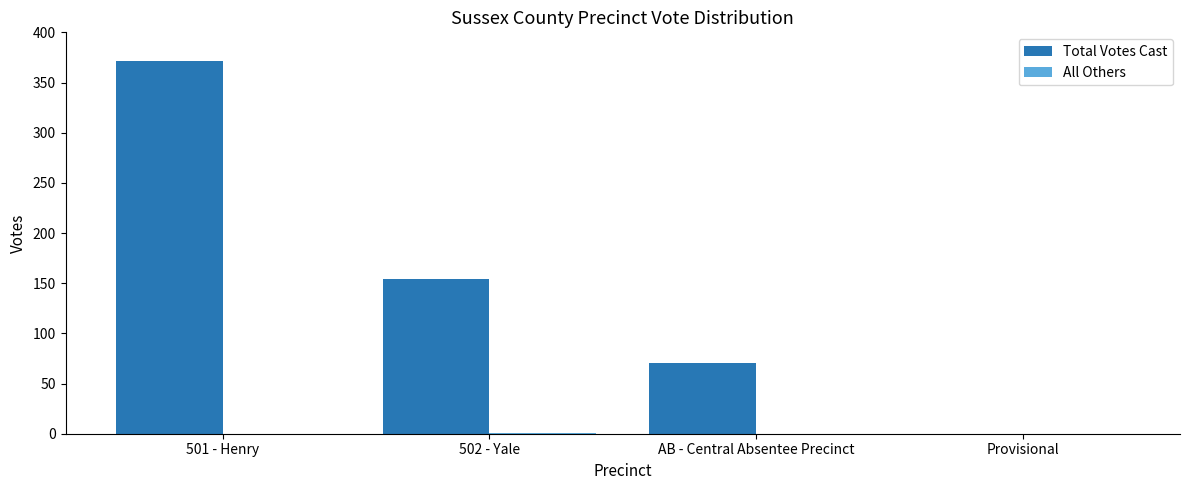

The value of Total Votes Cast at 502 - Yale is 71. True or false?

False